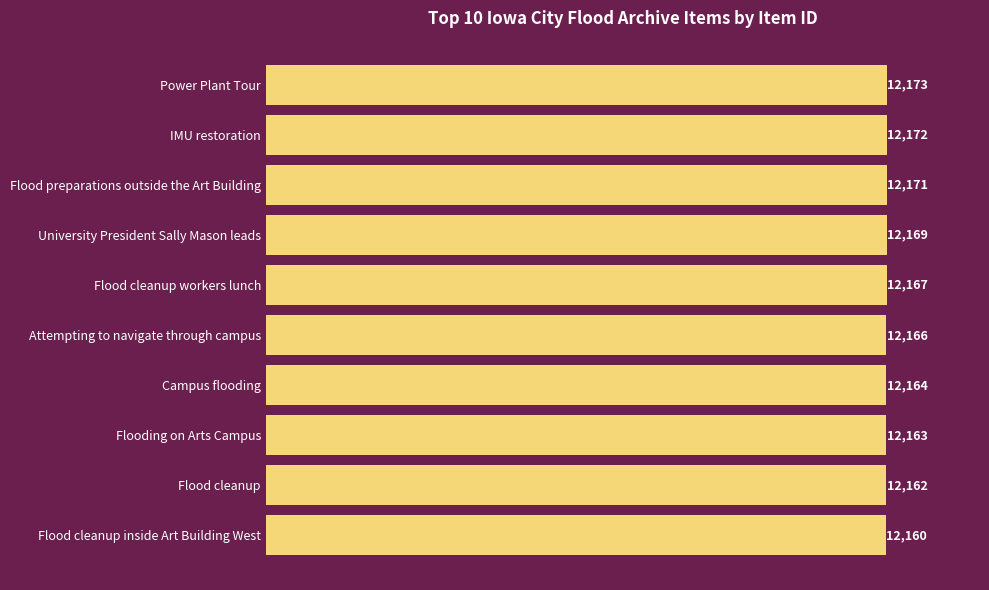

At which category does the chart reach its peak across all series?

Power Plant Tour